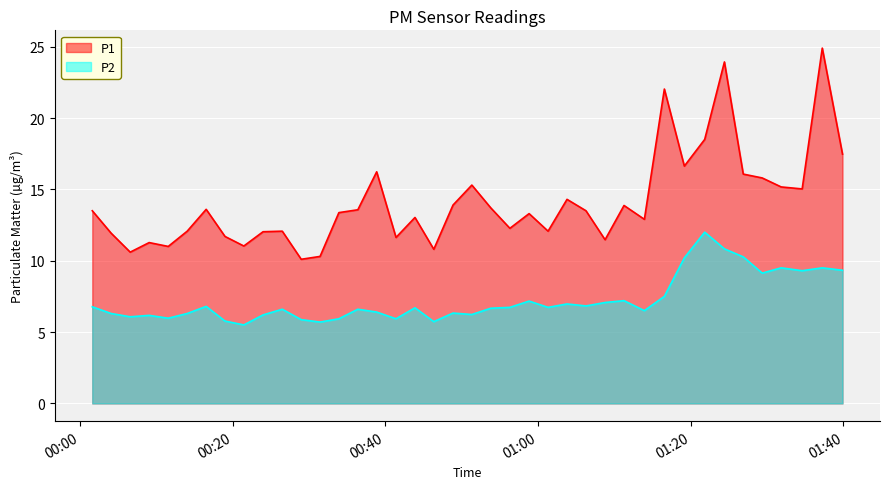

Where does the P2 series first go above 6?

2023-08-12T00:01:37